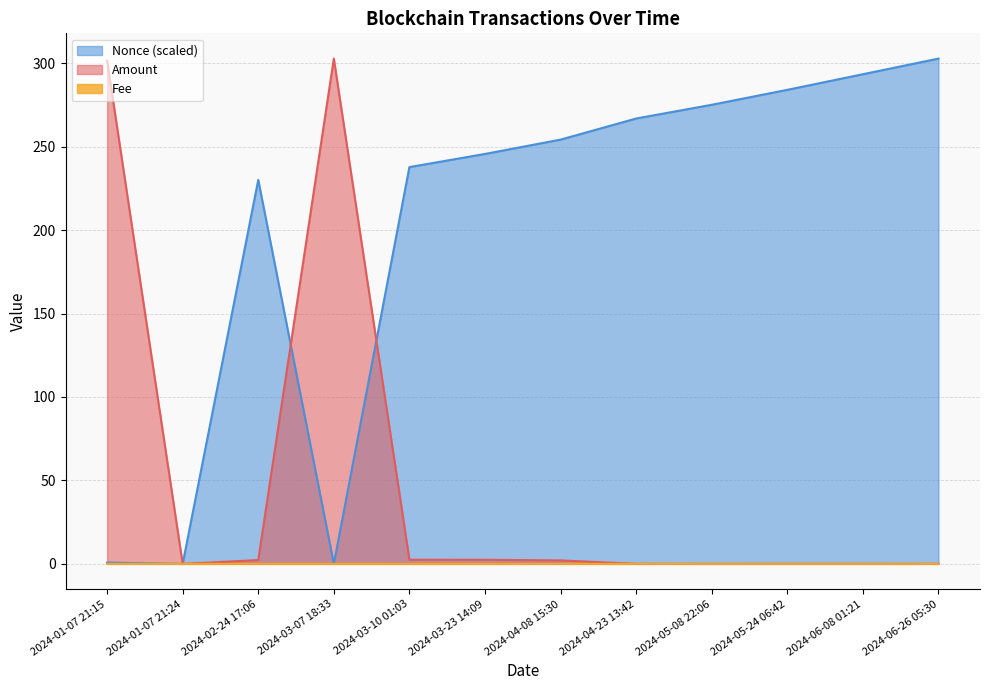

Which series ends up on top after the final intersection of Amount and Fee?

Amount